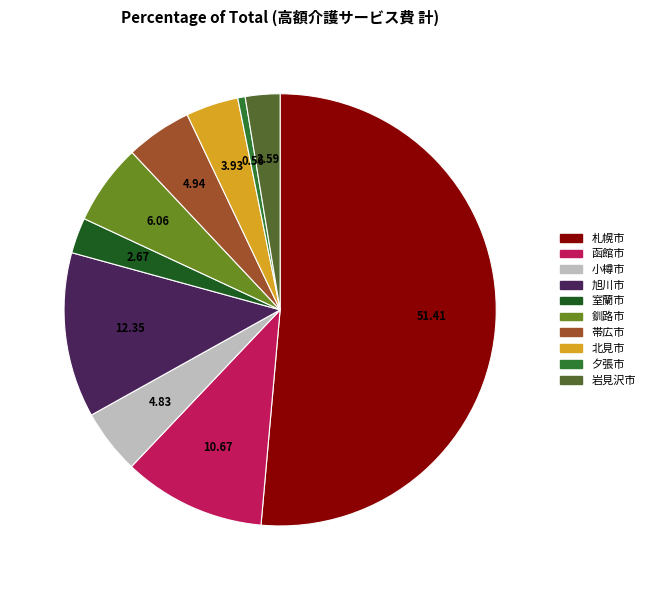

Between 帯広市 and 岩見沢市, which is larger?

帯広市